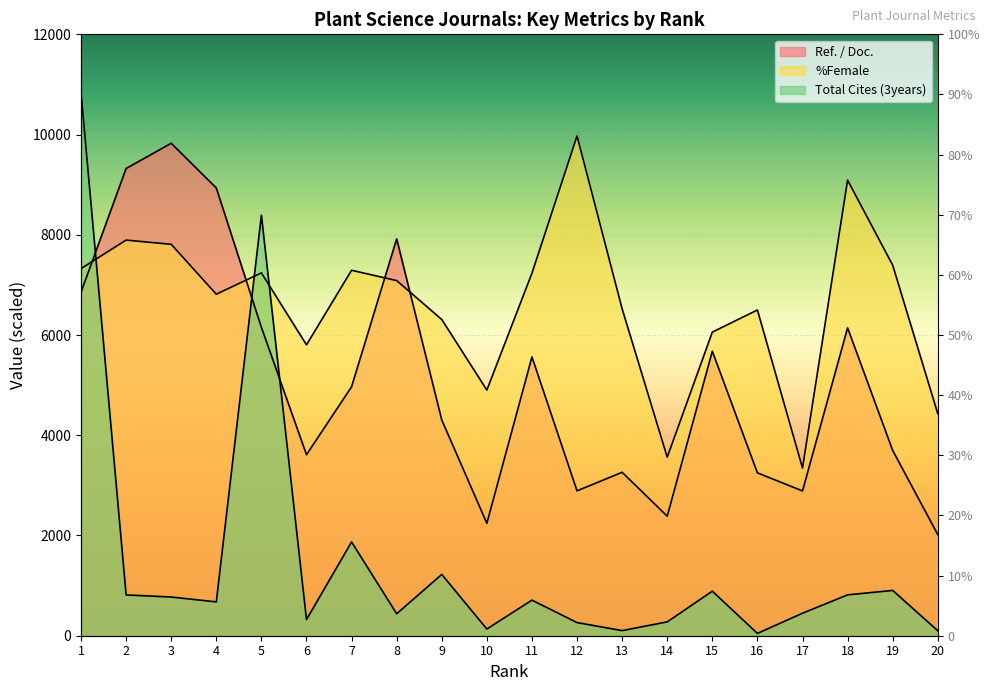

At which category is the sum across all series the highest?

1